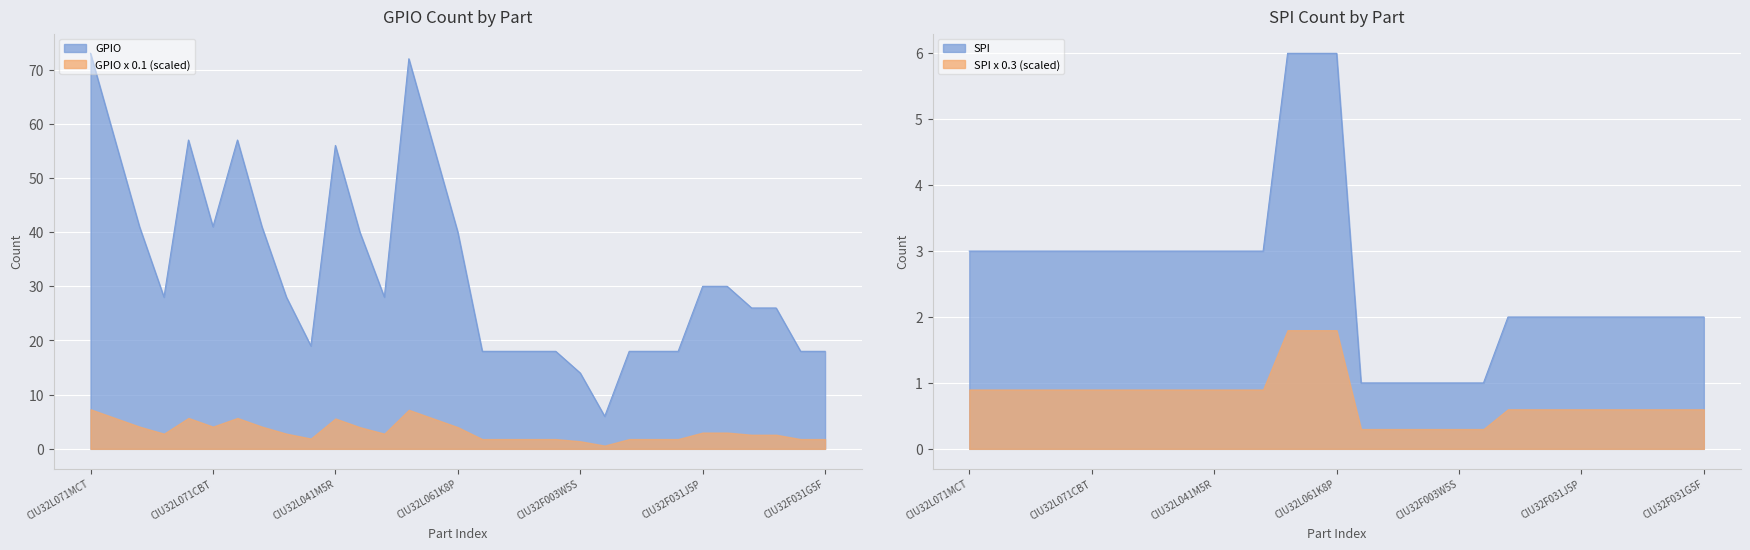

Which category has the lowest value in the GPIO series?

CIU32F003J5S6TU